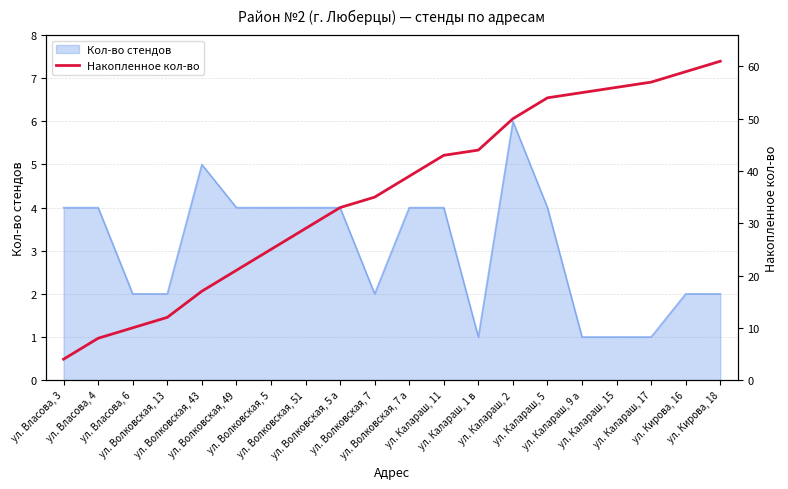

Does the chart display data point markers on the line(s)?

No